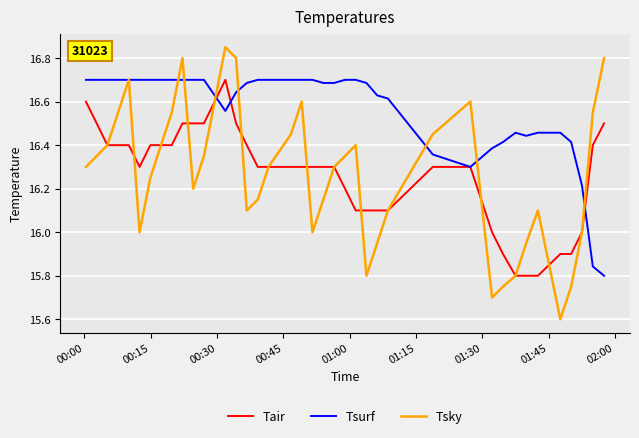

Which series has the largest total across all categories?

Tsurf